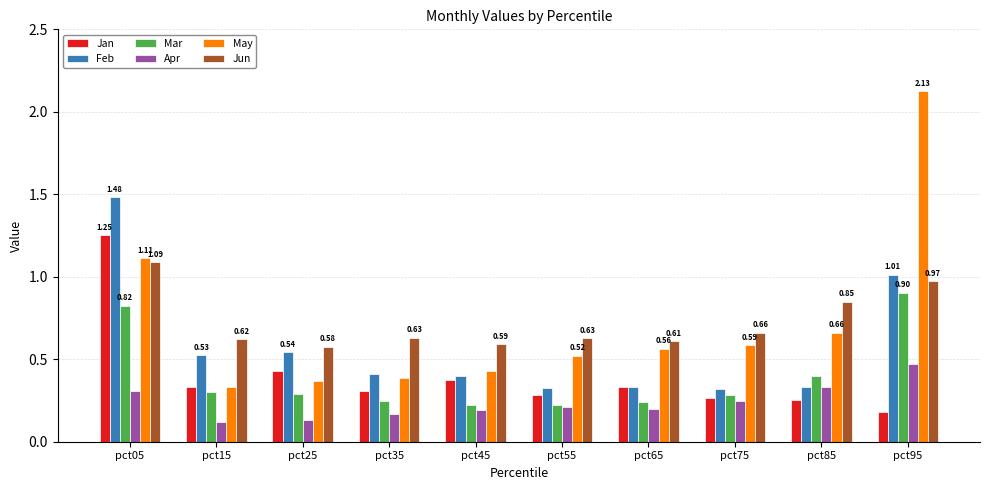

Is the value of Feb at pct95 greater than the value of Mar at pct75?

Yes